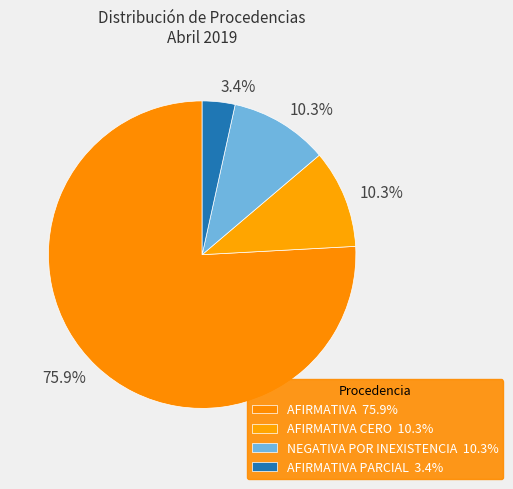

Count the number of slices in the pie.

4